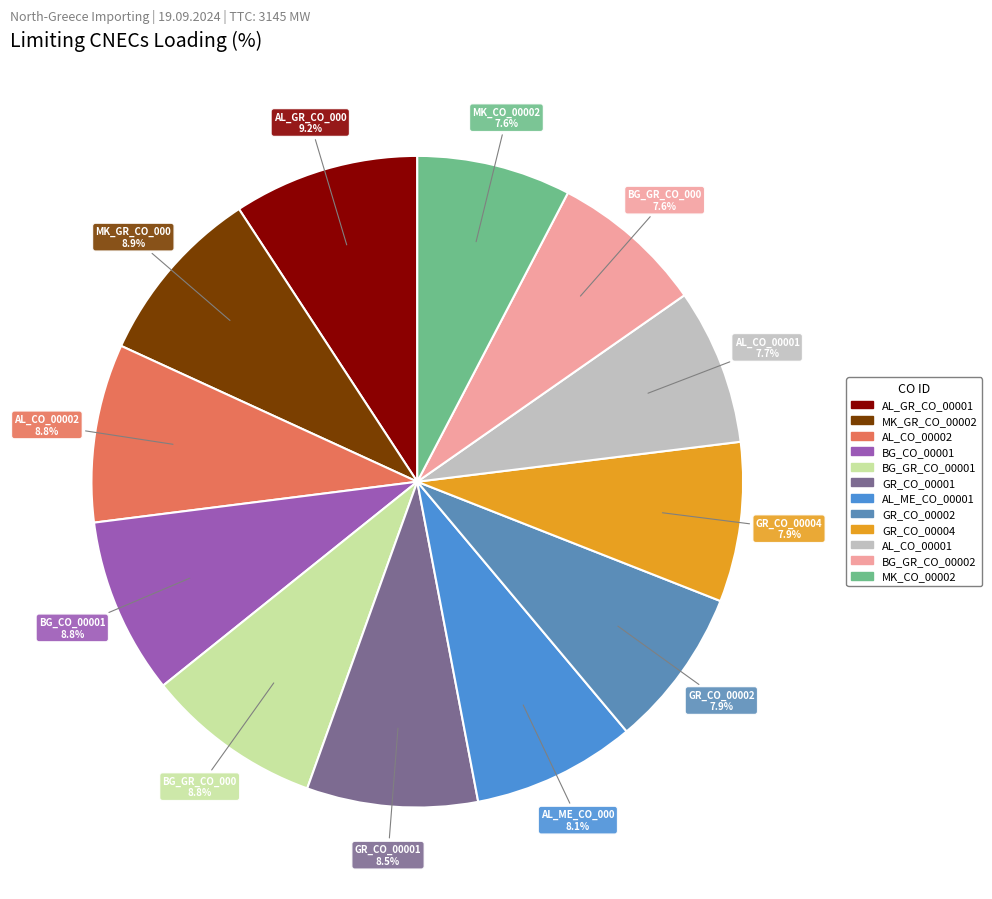

What is the change in value from AL_CO_00002 to GR_CO_00002?

-10